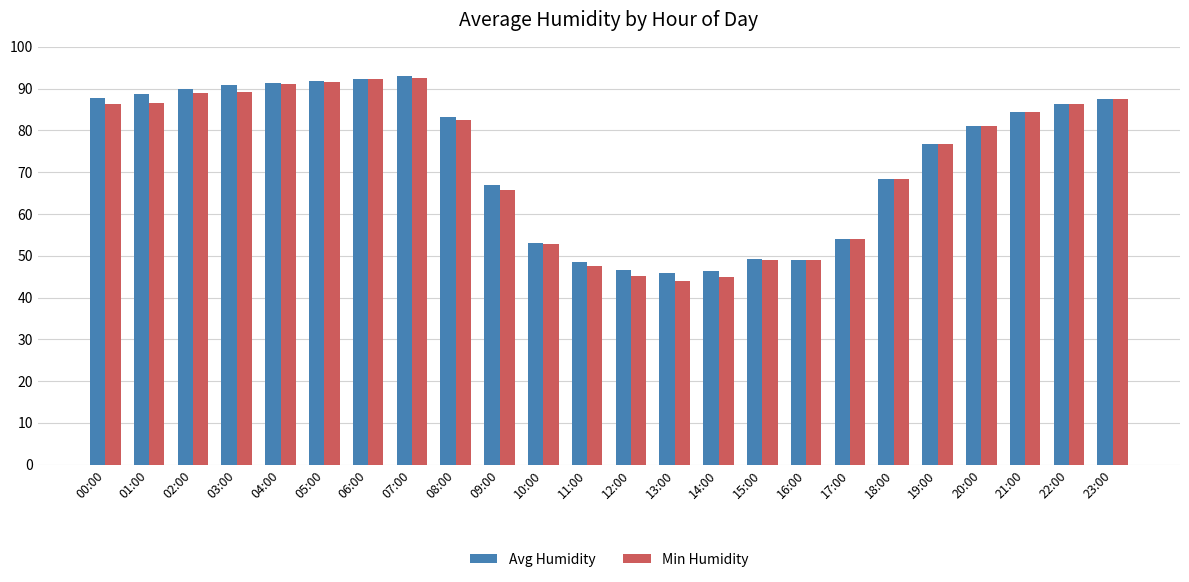

How many bars are there in each group?

2